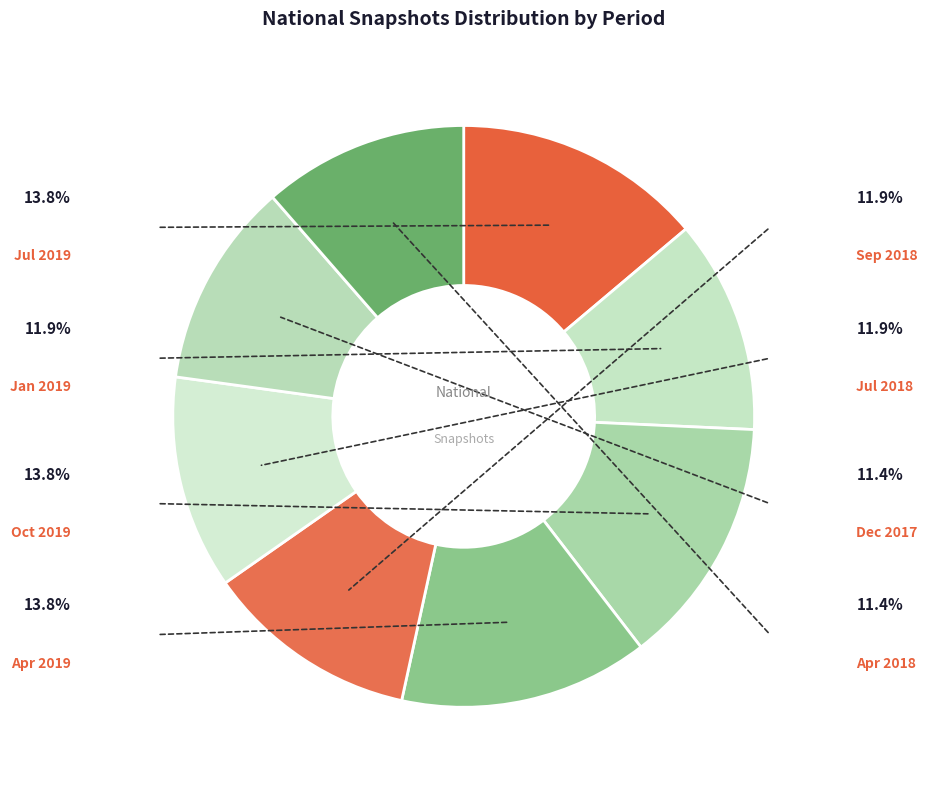

Does any single category account for the majority?

No